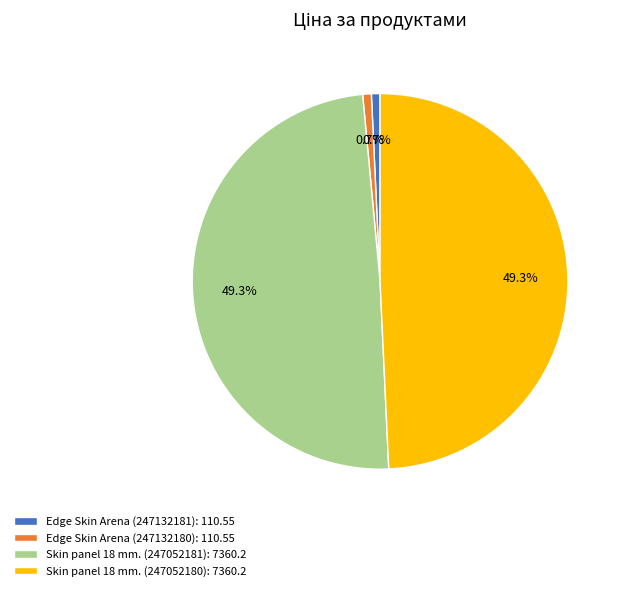

What percentage do Edge Skin Arena (247132180): 110.55 and Skin panel 18 mm. (247052180): 7360.2 together represent?

50.0%